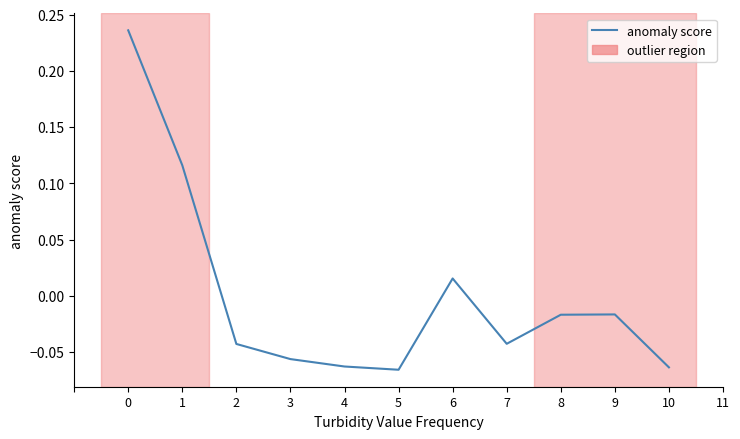

What is the difference between the maximum and minimum values?

0.3